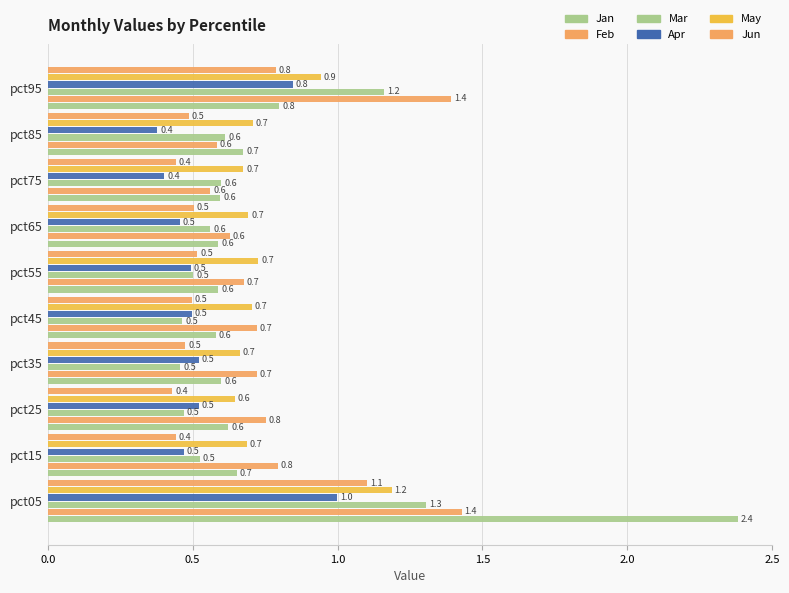

How many data points does each series have?

10